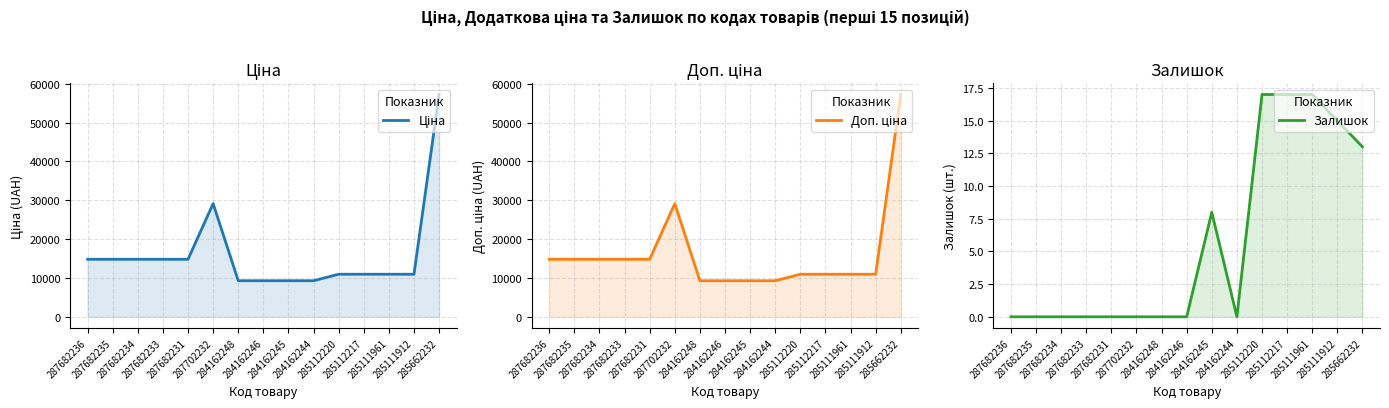

What is the average value of the Доп. ціна series?

16101.2